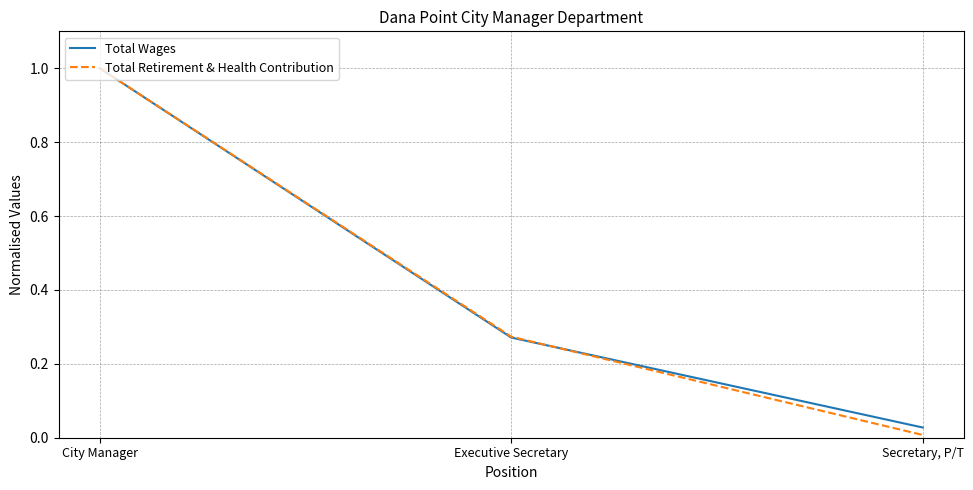

Which category has the highest value in the Total Wages series?

City Manager